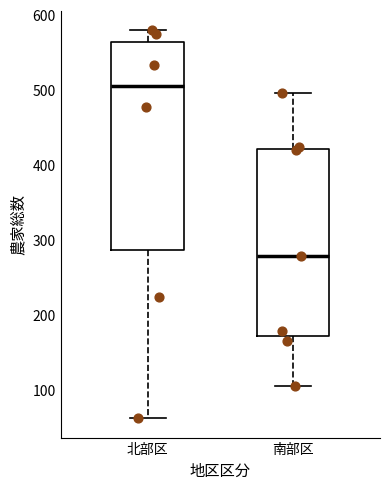

Where is the lower edge of the box for 南部区 on the y-axis? The values are not printed on the chart, so give them approximately, as read against the axis.

170